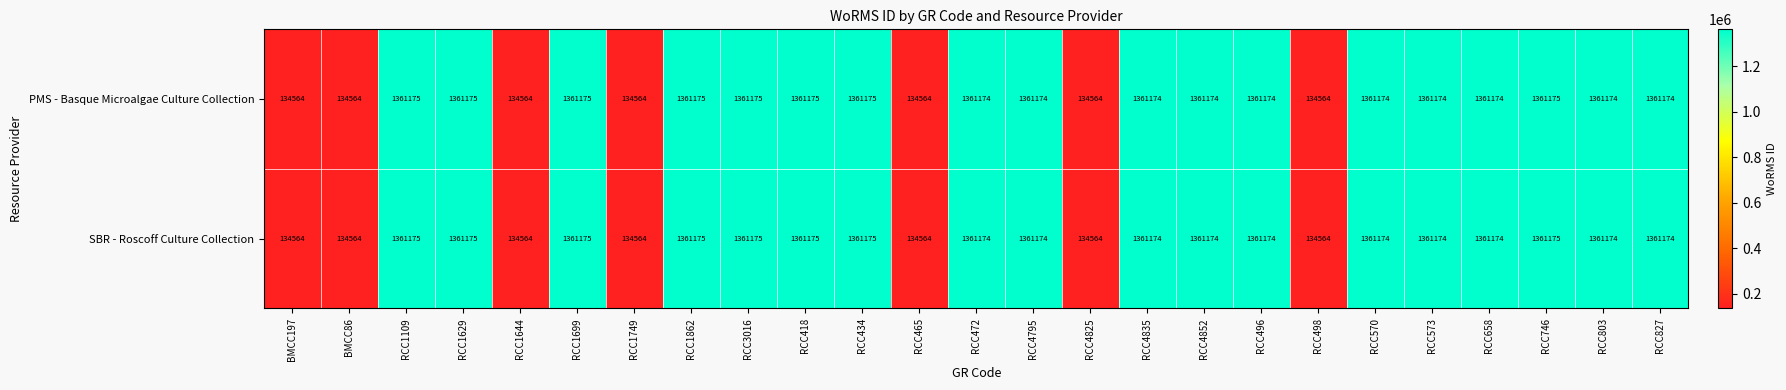

How many categories are shown in the chart?

25